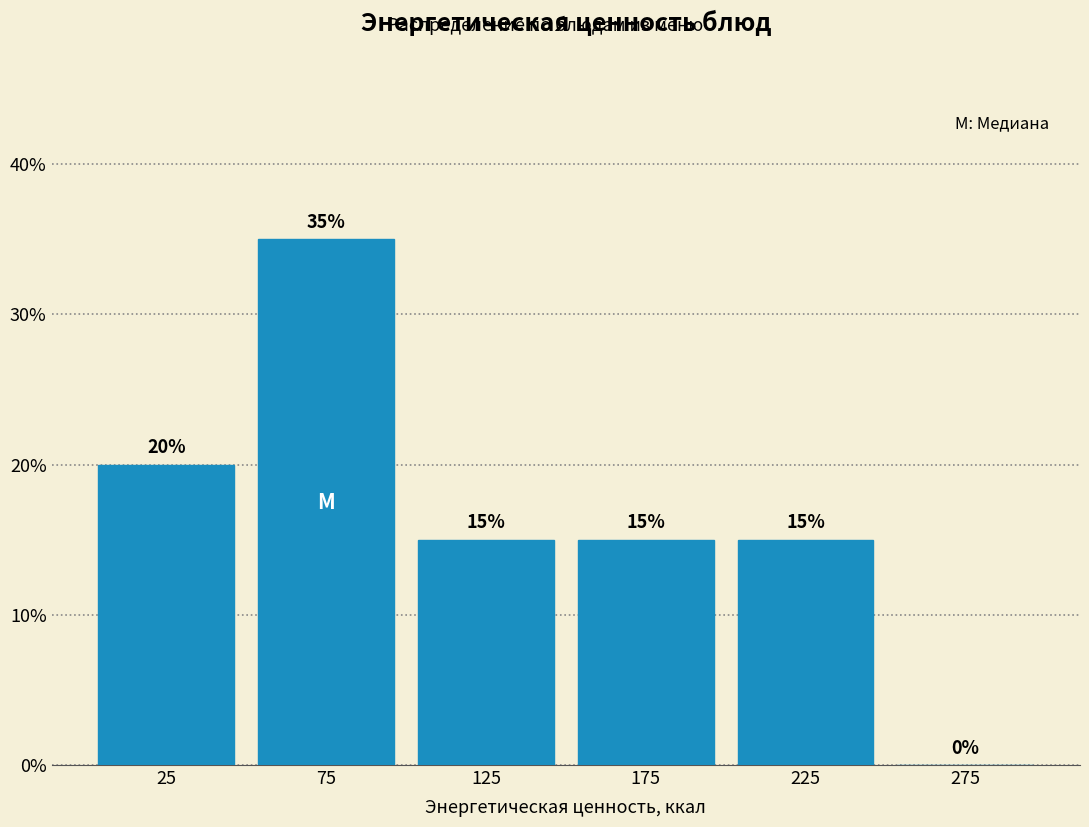

What is the height of the bar covering 100 to 150 on the x-axis?

15